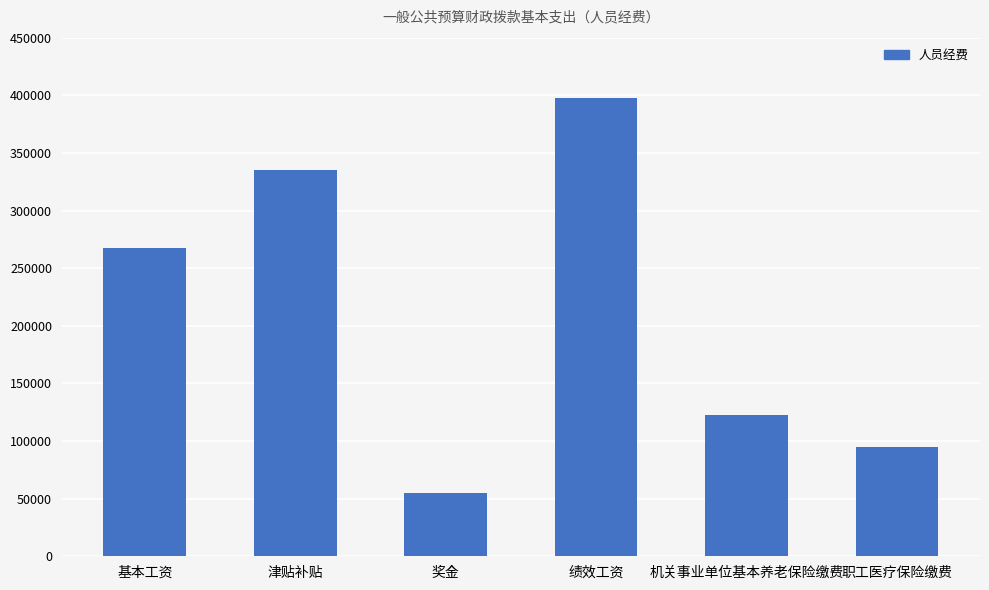

What is the label of the 5th bar from the right?

津贴补贴